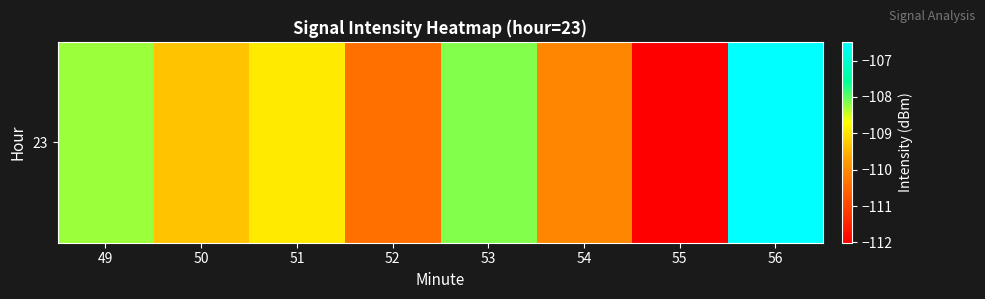

What is the change in value from 49 to 55?

-3.7